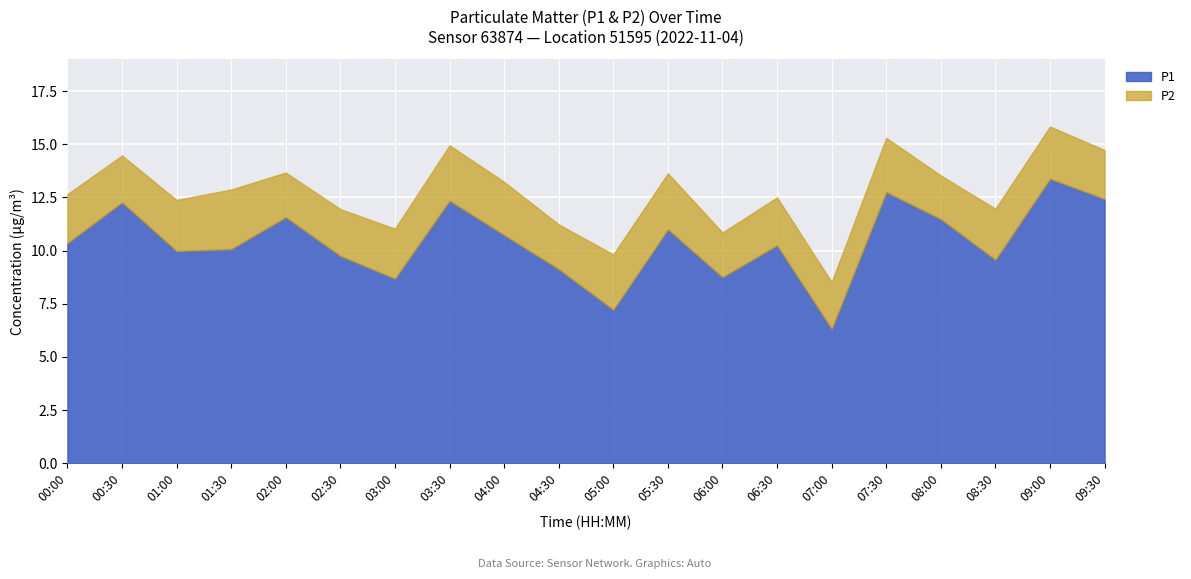

What is the maximum value shown in the chart?

13.4